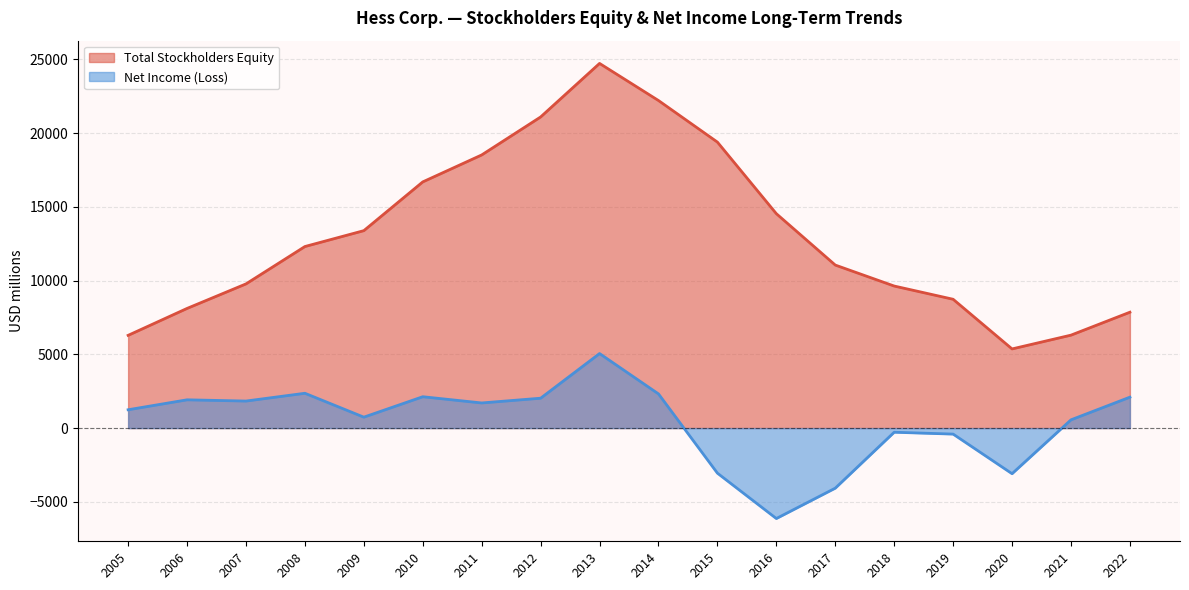

What is the sum of all Total Stockholders Equity values?

235935